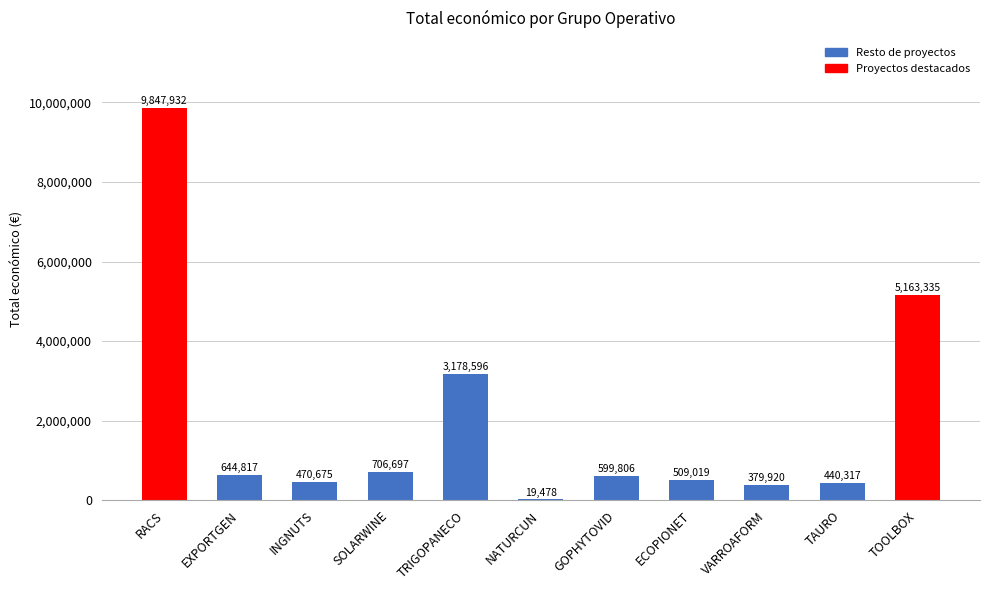

Is it true that the value at TOOLBOX is 5163335?

True